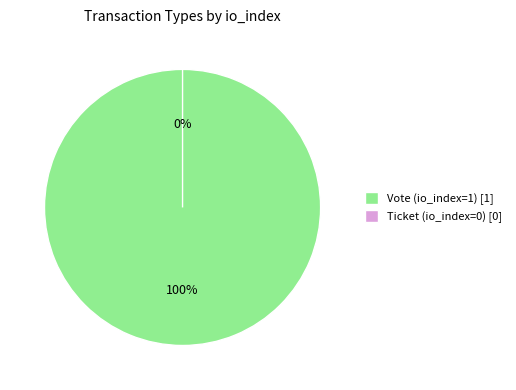

How many slices are in this pie chart?

2